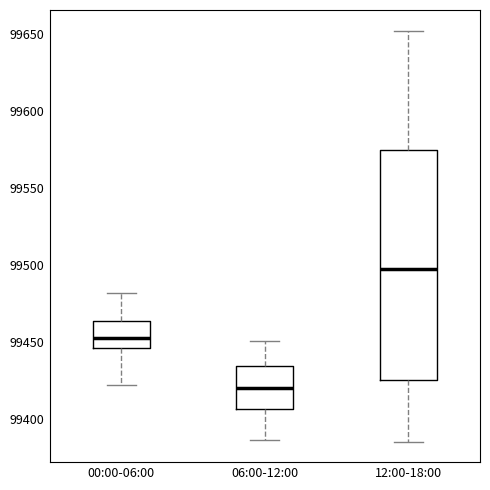

Which box has the highest median line?

12:00-18:00